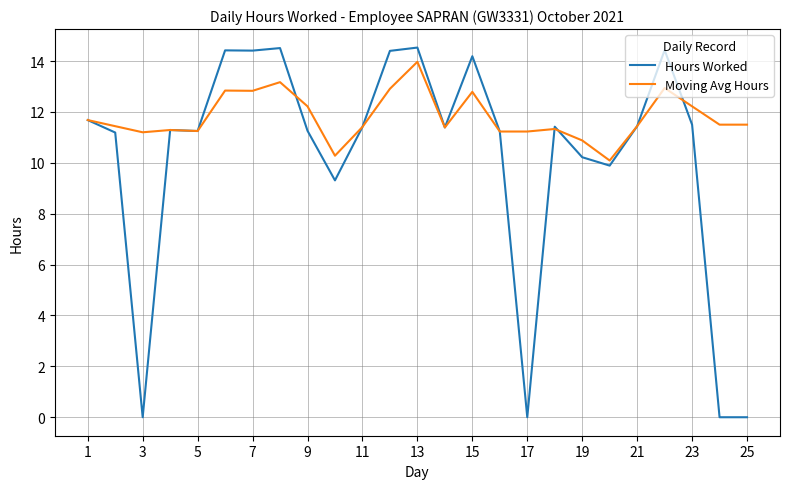

Is this an area chart (filled region under the line)?

No